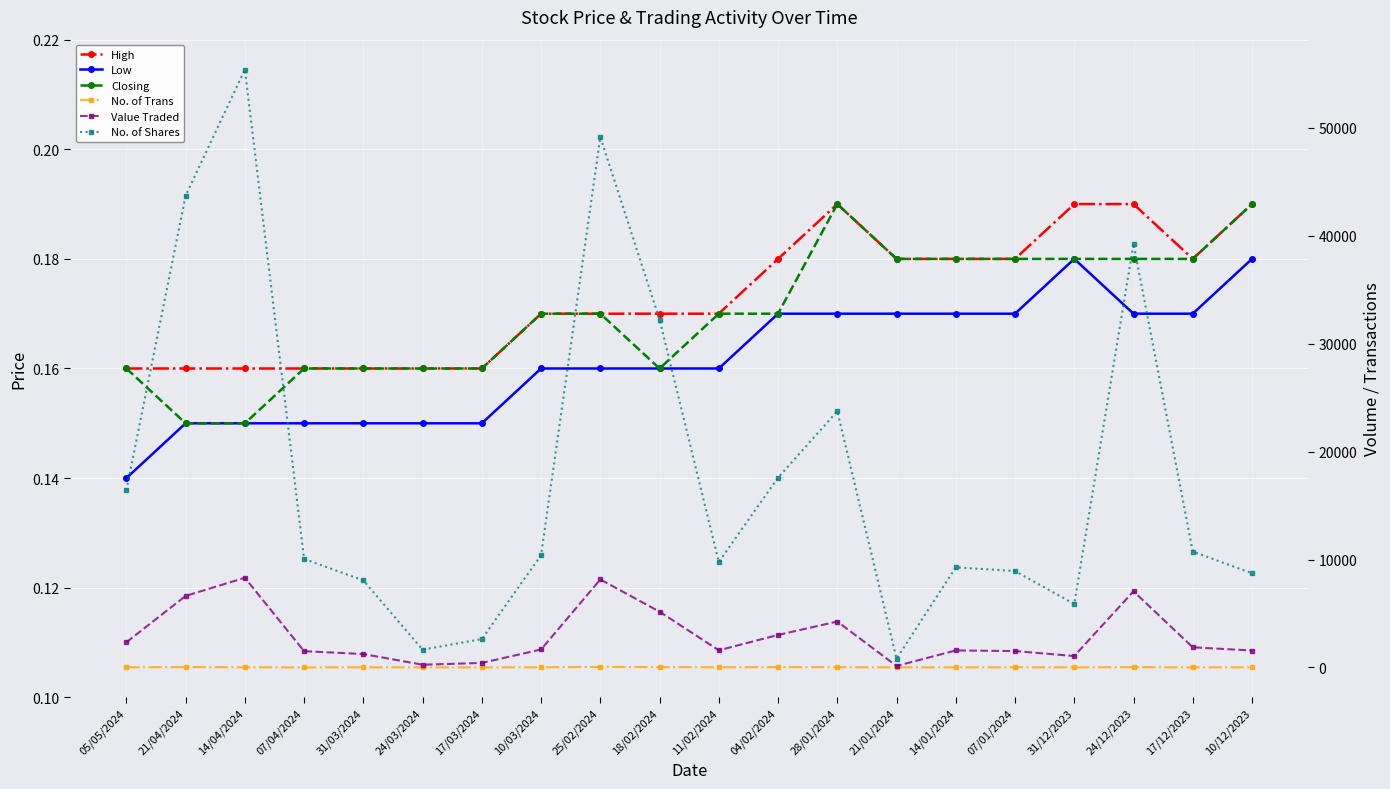

Reading left to right, what are all the values shown in this chart?

High: 0.2	0.2	0.2	0.2	0.2	0.2	0.2	0.2	0.2	0.2	0.2	0.2	0.2	0.2	0.2	0.2	0.2	0.2	0.2	0.2
Low: 0.1	0.1	0.1	0.1	0.1	0.1	0.1	0.2	0.2	0.2	0.2	0.2	0.2	0.2	0.2	0.2	0.2	0.2	0.2	0.2
Closing: 0.2	0.1	0.1	0.2	0.2	0.2	0.2	0.2	0.2	0.2	0.2	0.2	0.2	0.2	0.2	0.2	0.2	0.2	0.2	0.2
No. of Trans: 14.0	40.0	19.0	3.0	20.0	5.0	7.0	19.0	51.0	37.0	20.0	29.0	29.0	7.0	14.0	21.0	10.0	28.0	13.0	16.0
Value Traded: 2331.0	6626.0	8308.0	1508.0	1243.0	254.0	420.0	1666.0	8151.0	5165.0	1589.0	3011.0	4254.0	139.0	1577.0	1520.0	1059.0	7054.0	1867.0	1571.0
No. of Shares: 16409.0	43692.0	55380.0	10050.0	8064.0	1649.0	2631.0	10402.0	49131.0	32219.0	9768.0	17581.0	23735.0	813.0	9271.0	8933.0	5873.0	39240.0	10734.0	8726.0